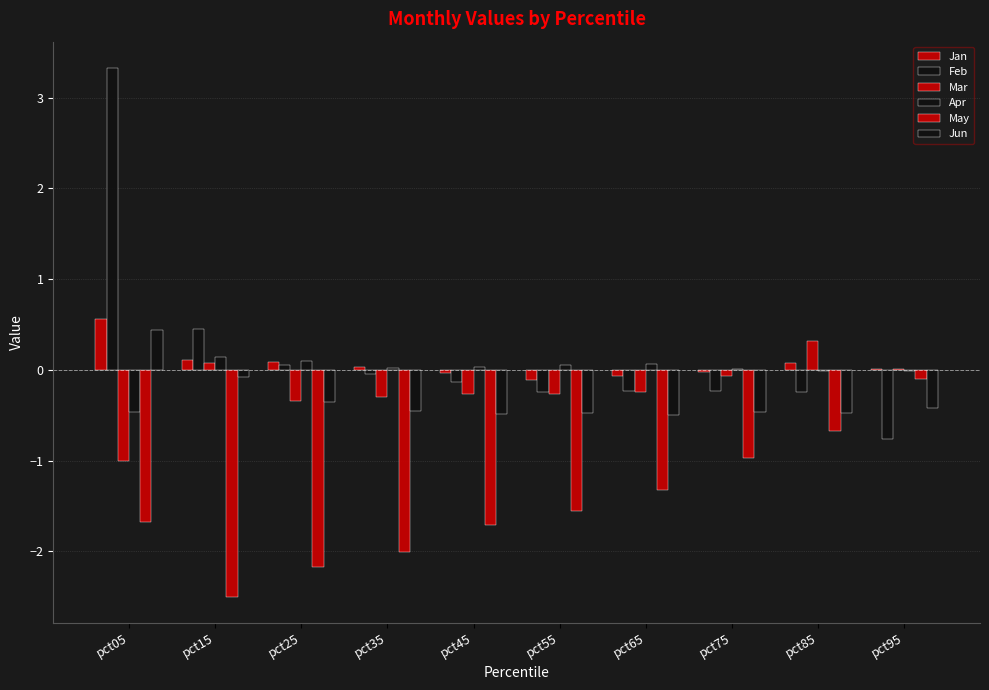

The Jun series shows -0.5 at pct45. True or false?

True